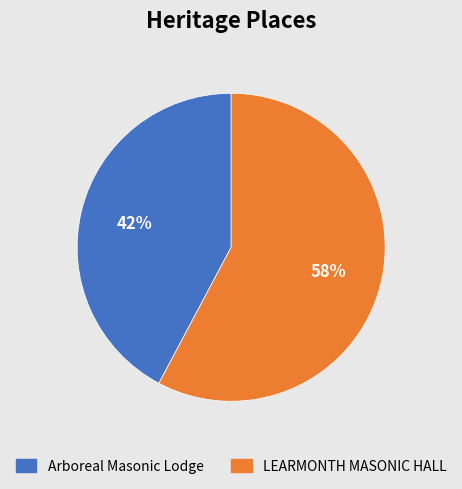

What is the smallest slice in the pie chart?

Arboreal Masonic Lodge